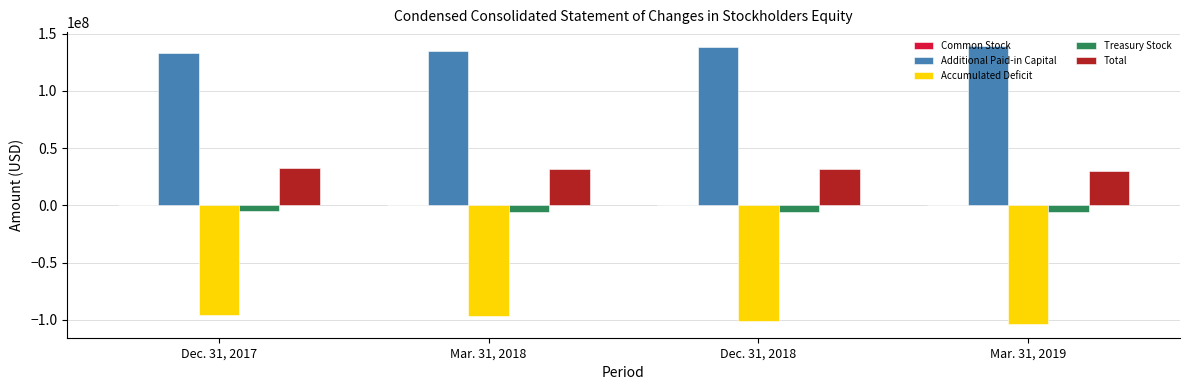

Which series has the largest total across all categories?

Additional Paid-in Capital